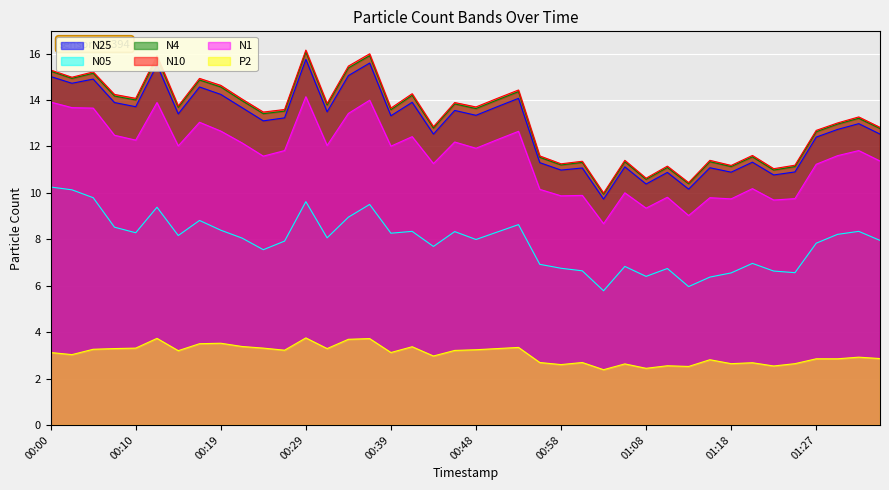

At which category is the sum across all series the highest?

00:29